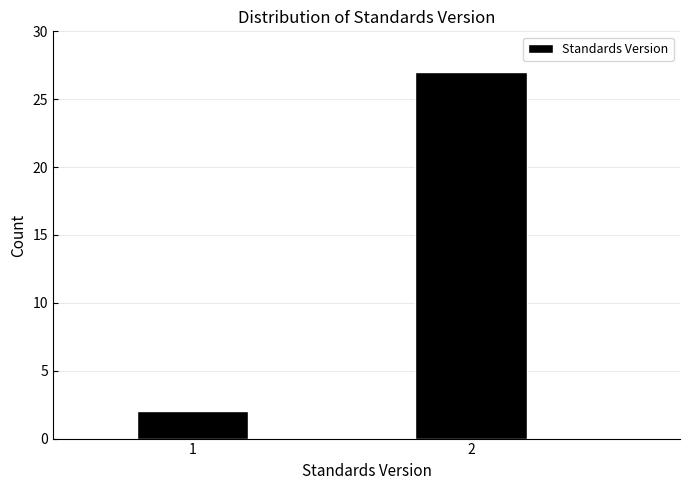

Reading left to right, what are all the values shown in this chart?

1=2	2=27